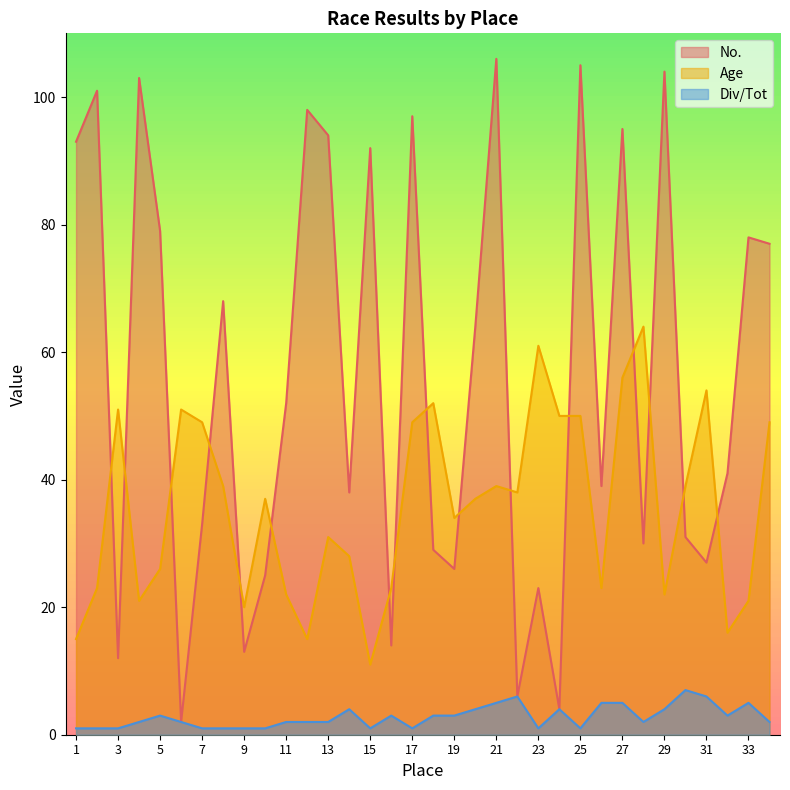

Is it true that No. equals 8 at 9?

False